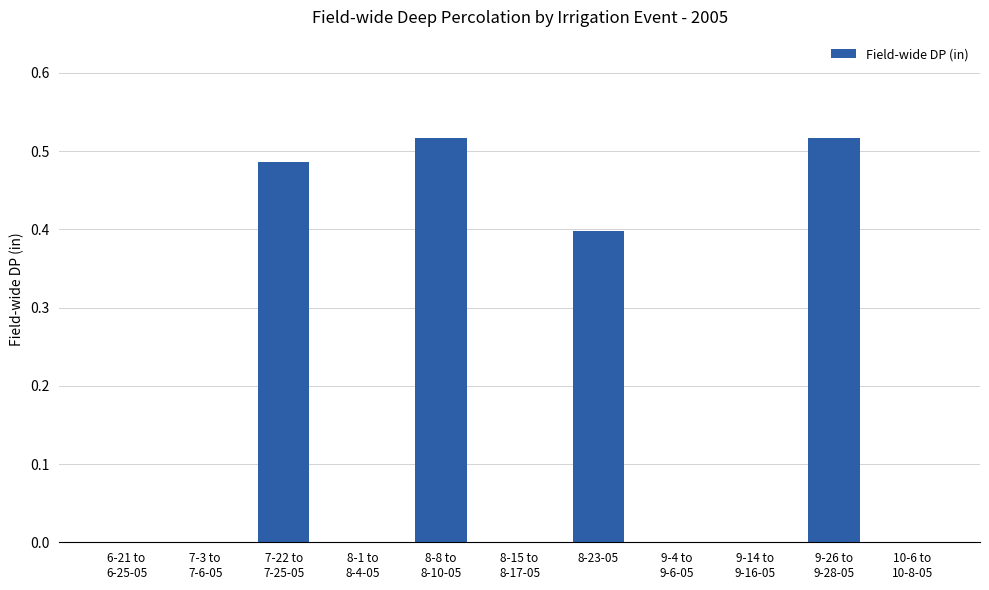

Which has a higher value, 8-1 to
8-4-05 or 8-23-05?

8-23-05